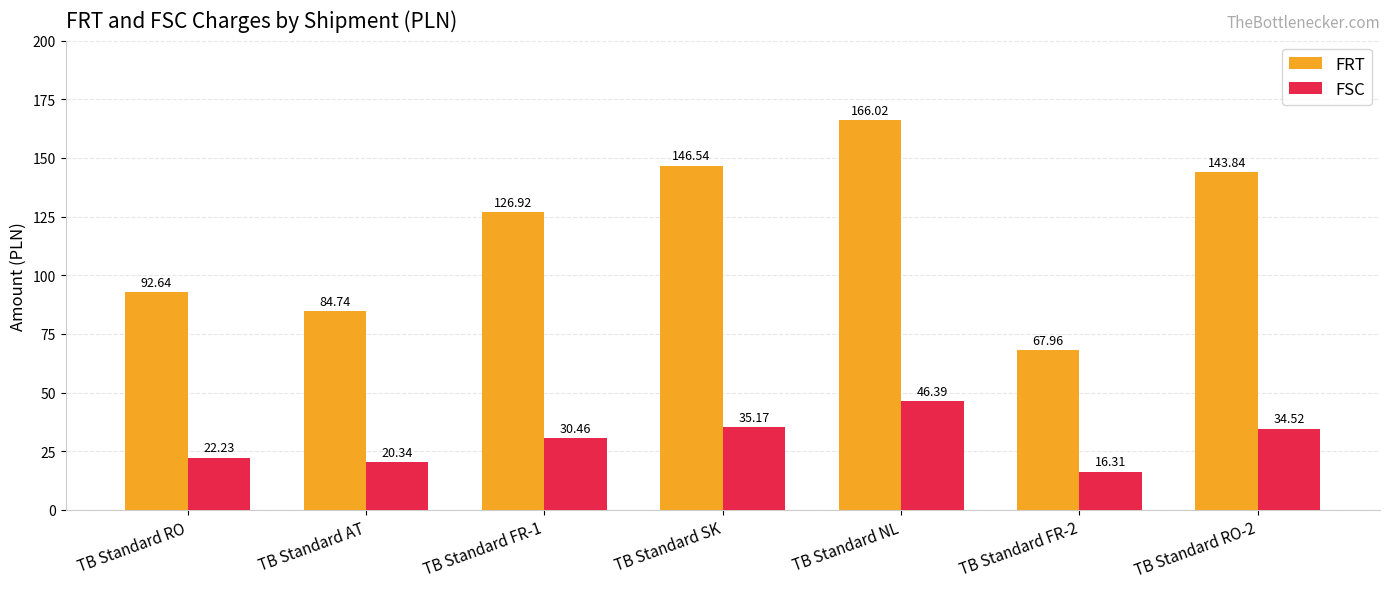

At which label does FRT reach its peak?

TB Standard NL